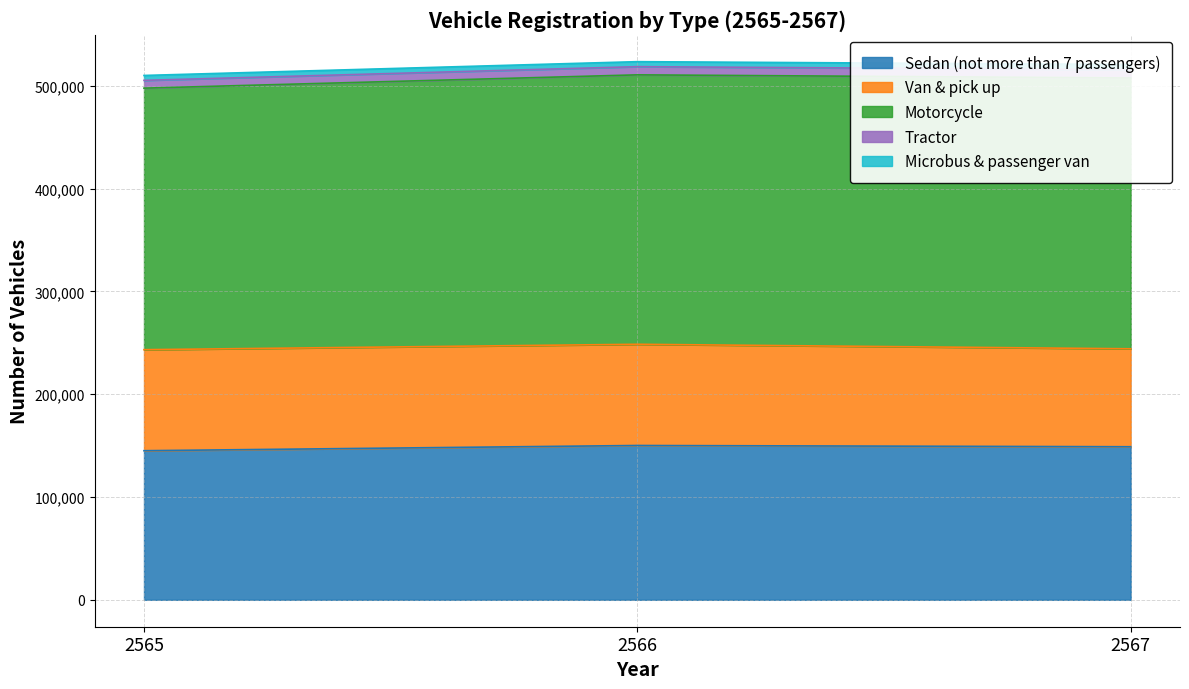

Does the chart display data point markers on the line(s)?

No